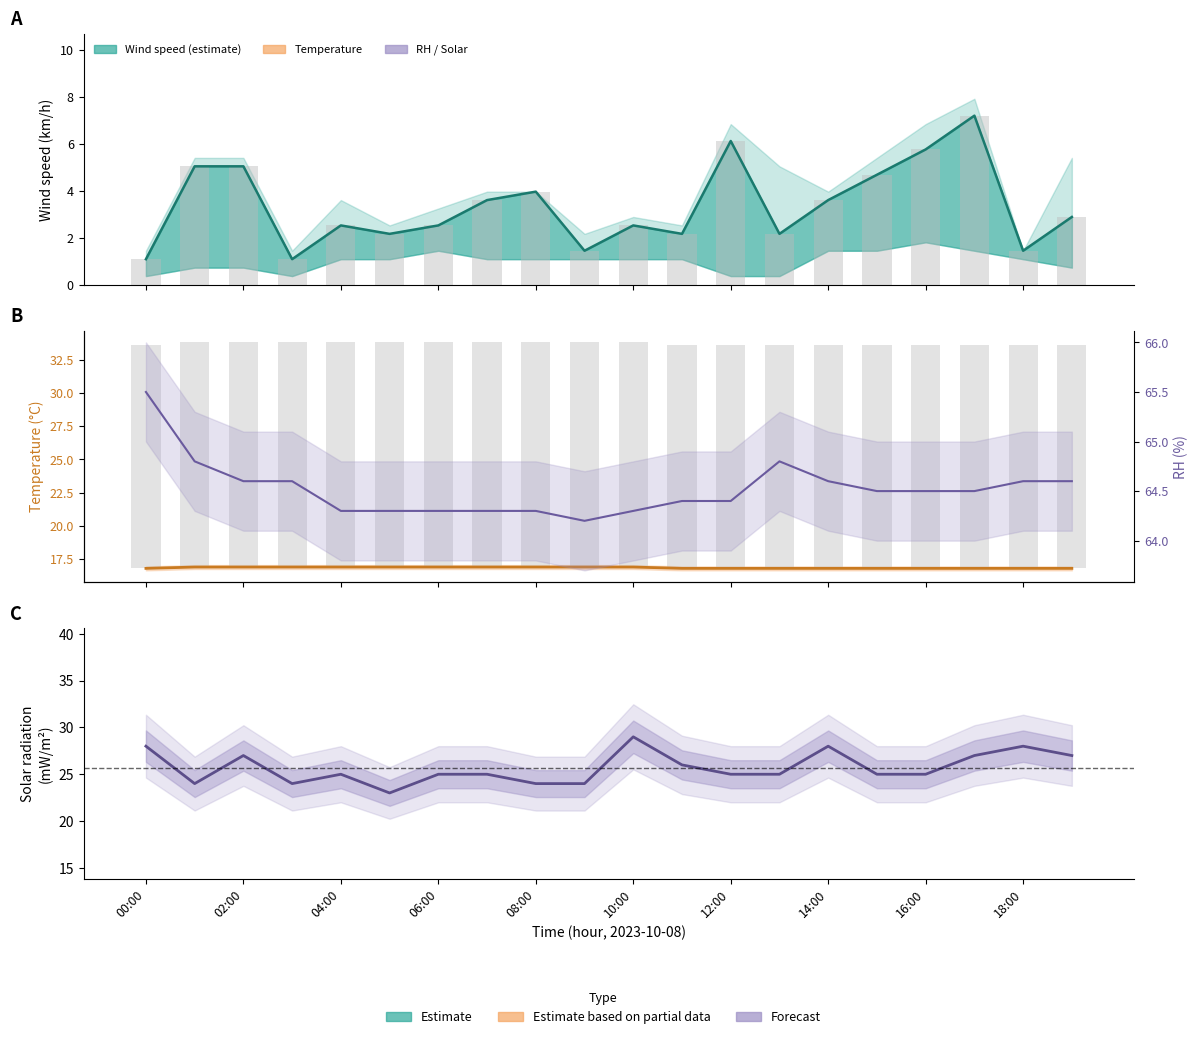

Read the WindSpd_Mean (km/h) value at 08:00.

4.0